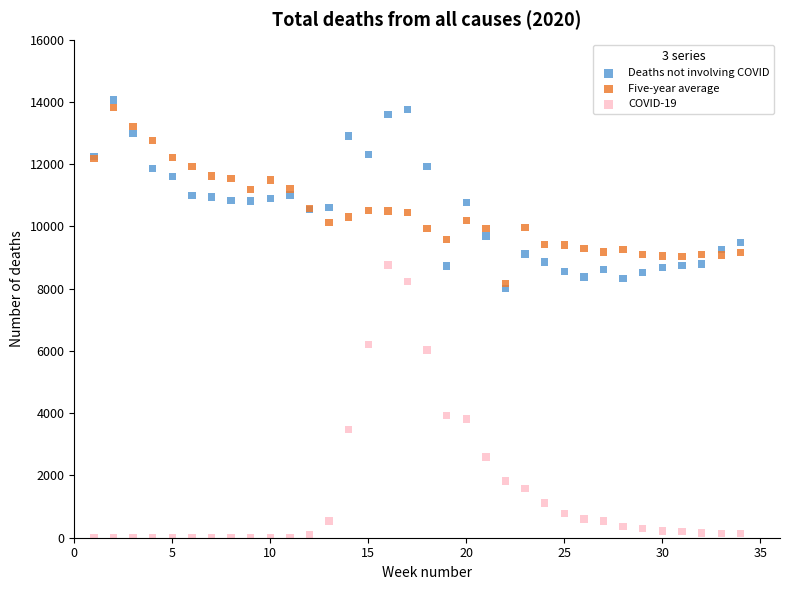

Which series has the largest Y range (max minus min)?

COVID-19